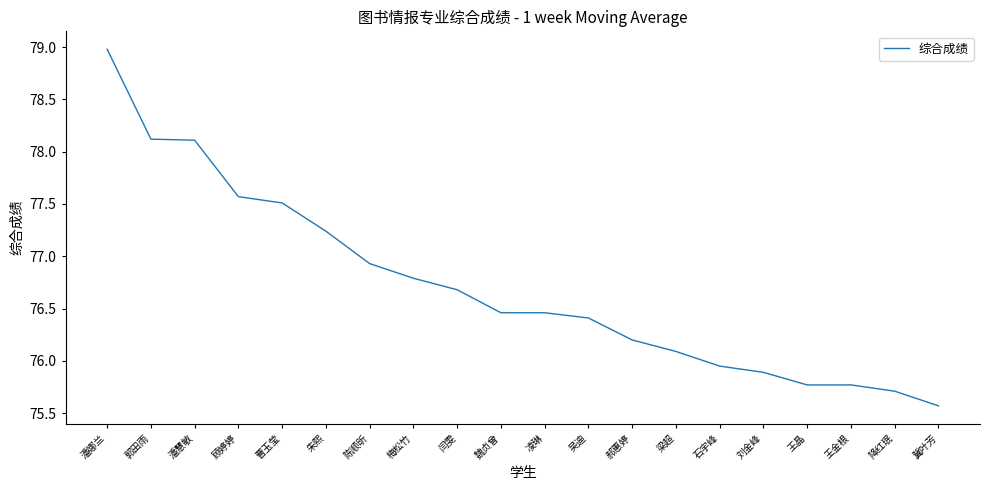

What is the average value?

76.7